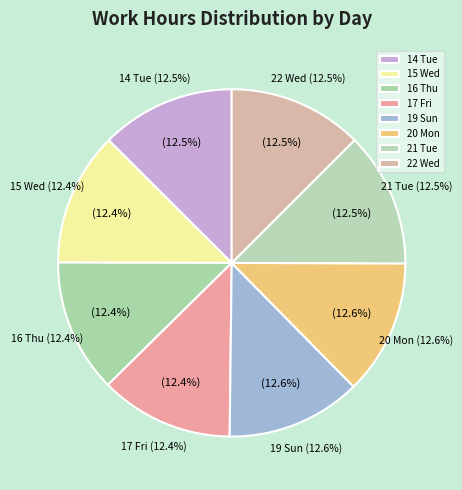

How many slices are in this pie chart?

8